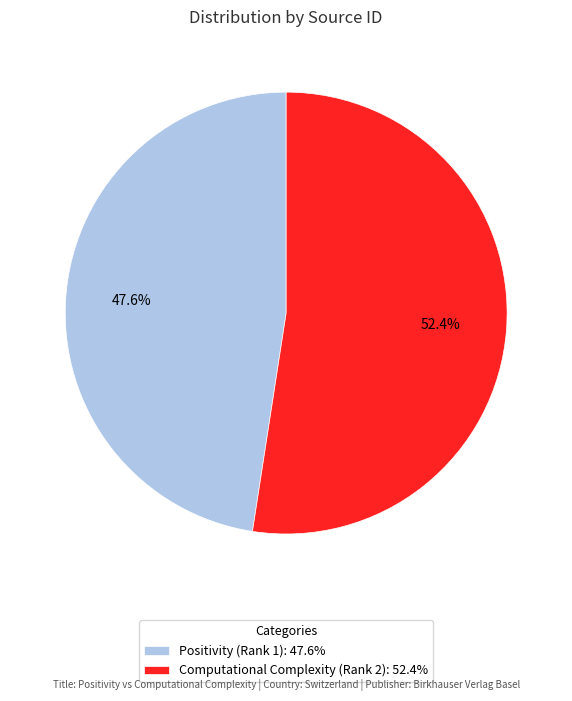

Which category has the smallest portion of the pie?

Positivity (Rank 1)